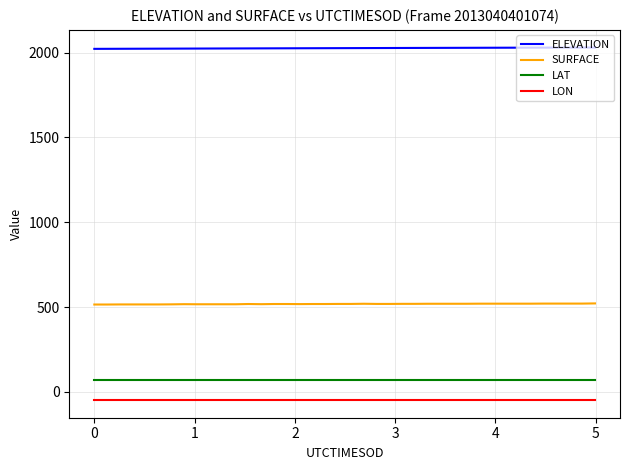

How many lines are shown in the chart?

4